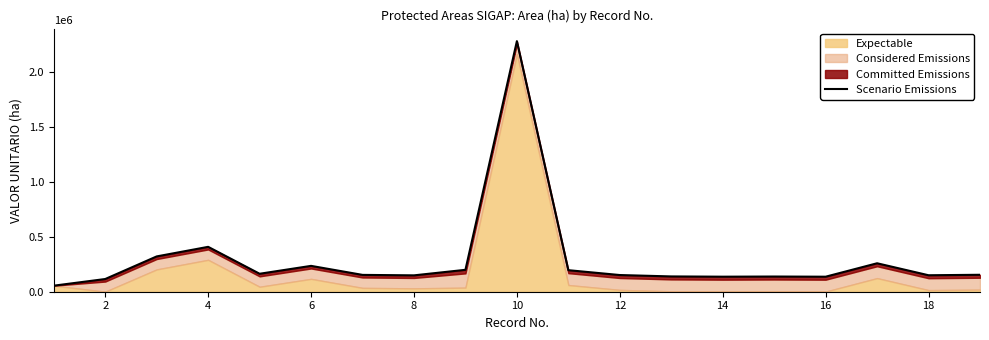

What is the difference between the second highest and minimum values?

353043.2